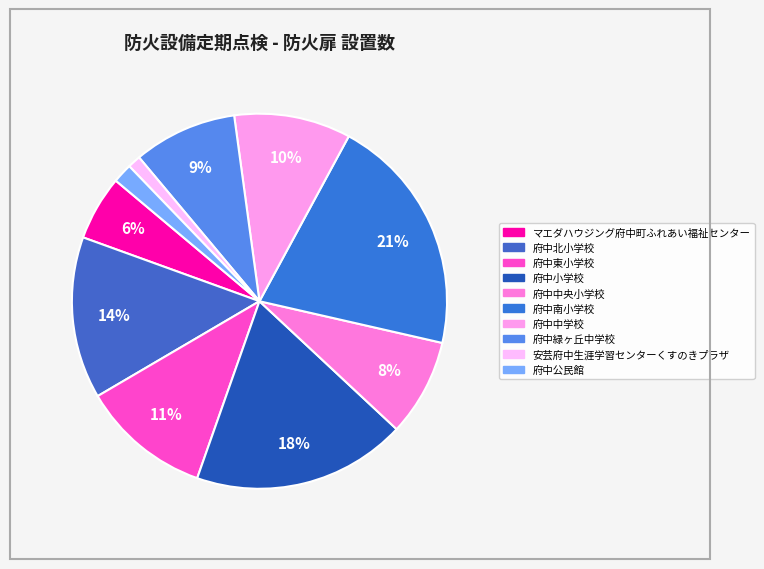

The 安芸府中生涯学習センターくすのきプラザ slice represents 1% of the pie. True or false?

True